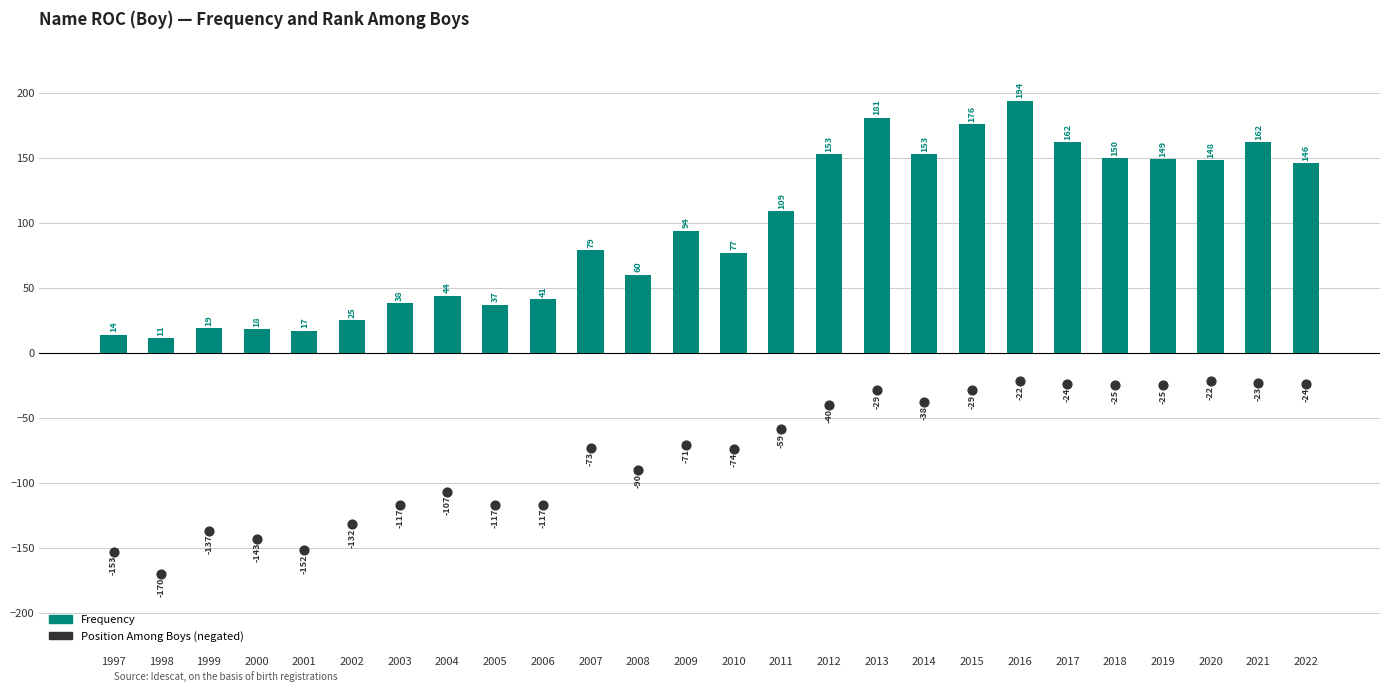

At how many categories does at least one series exceed 141?

11